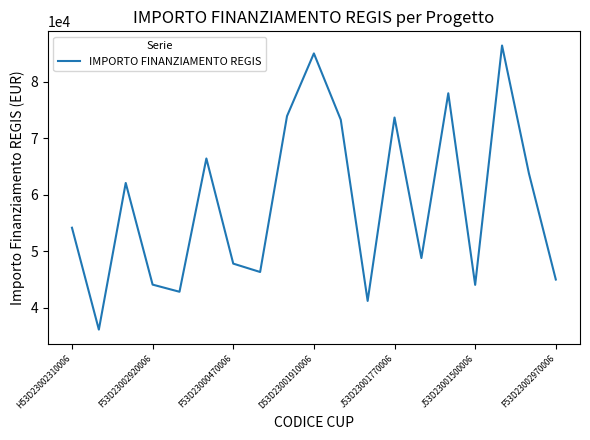

What is the greatest value displayed?

86371.0